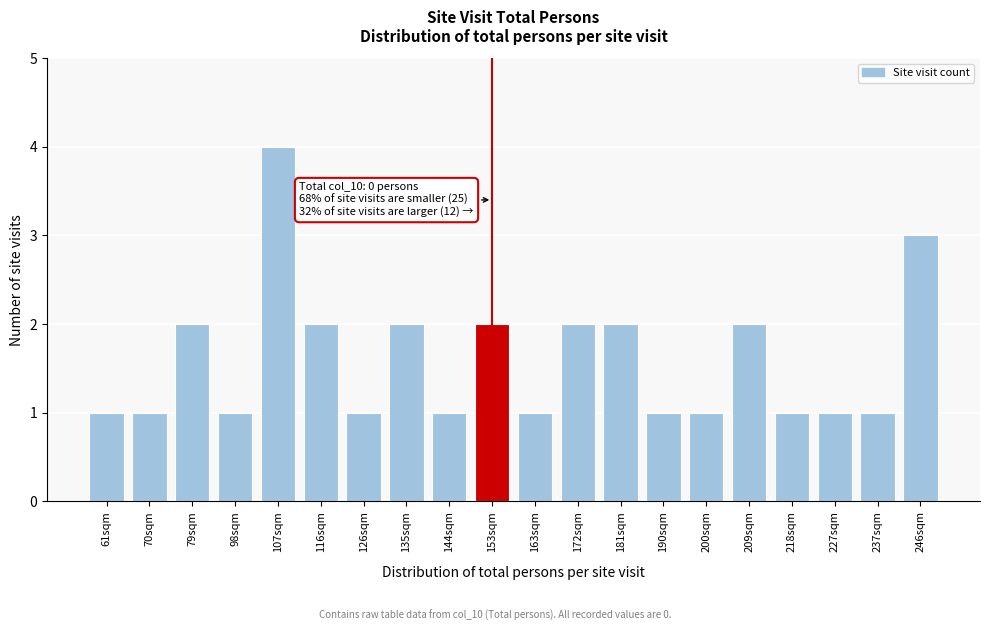

Reading left to right, list all the values displayed in this chart.

61sqm=1	70sqm=1	79sqm=2	98sqm=1	107sqm=4	116sqm=2	126sqm=1	135sqm=2	144sqm=1	153sqm=2	163sqm=1	172sqm=2	181sqm=2	190sqm=1	200sqm=1	209sqm=2	218sqm=1	227sqm=1	237sqm=1	246sqm=3